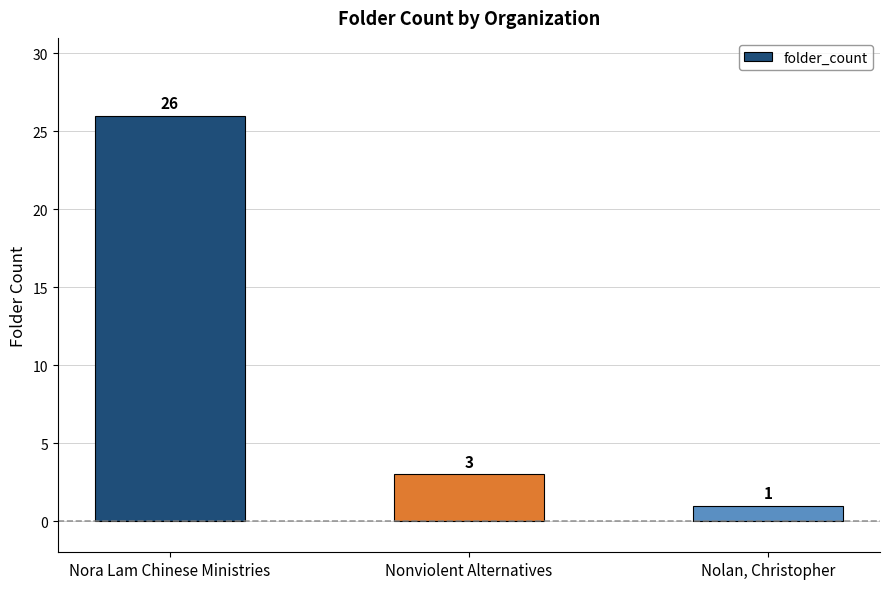

What is the ratio of the value at Nonviolent Alternatives to the value at Nolan, Christopher?

3.0